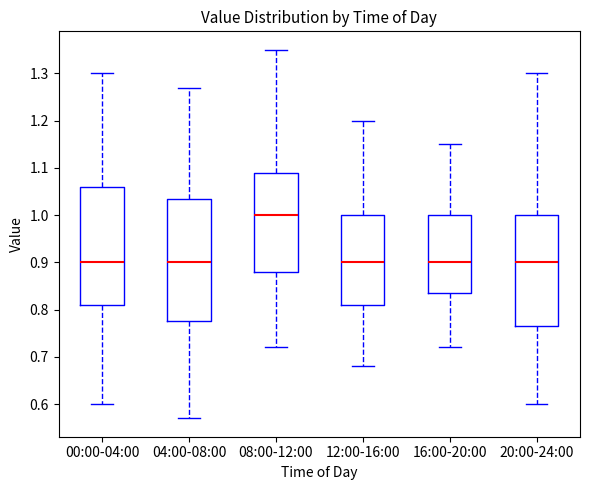

Where is the upper edge of the box for 04:00-08:00 on the y-axis? The values are not printed on the chart, so give them approximately, as read against the axis.

1.04